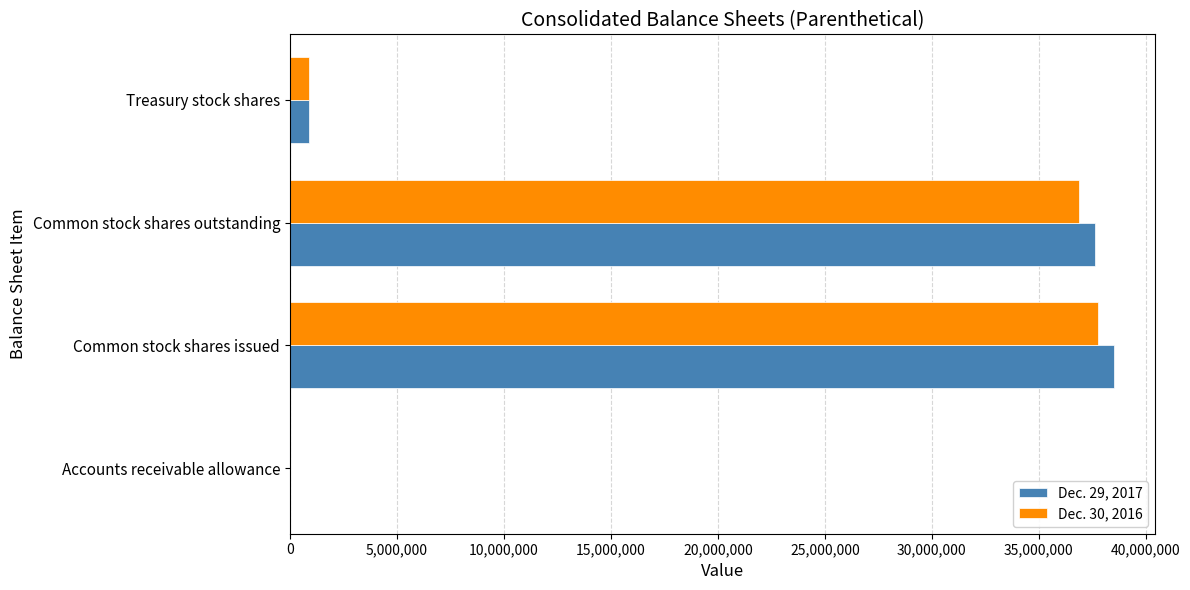

At which category is the sum across all series the highest?

Common stock shares issued